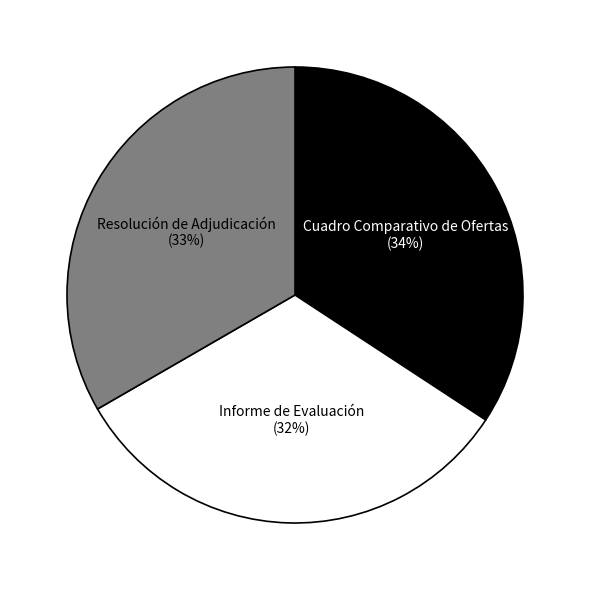

To the nearest percent, what percentage of the pie is Resolución de Adjudicación?

33%